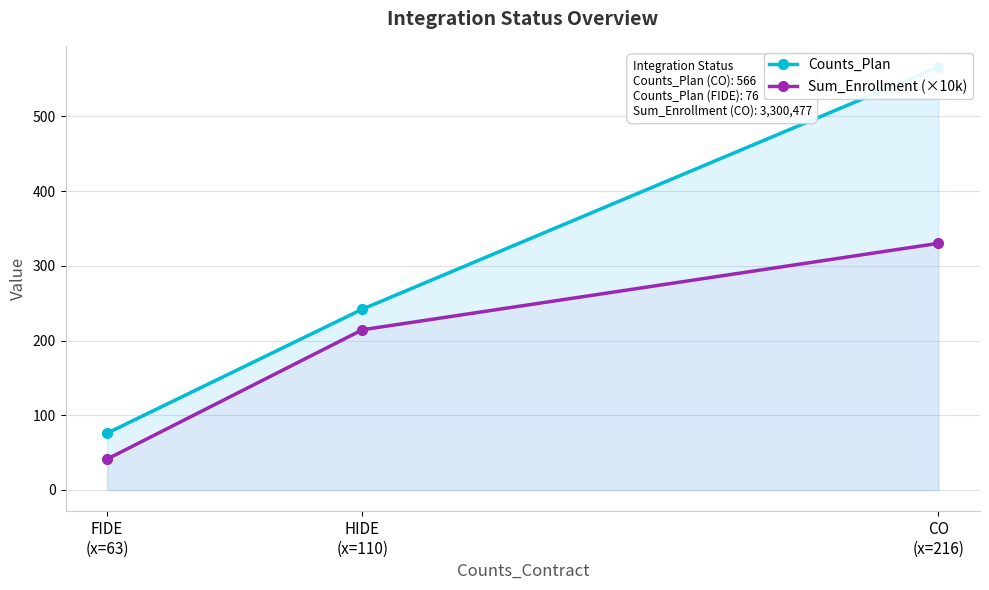

At which label does Sum_Enrollment (×10k) first exceed 214?

HIDE
(x=110)